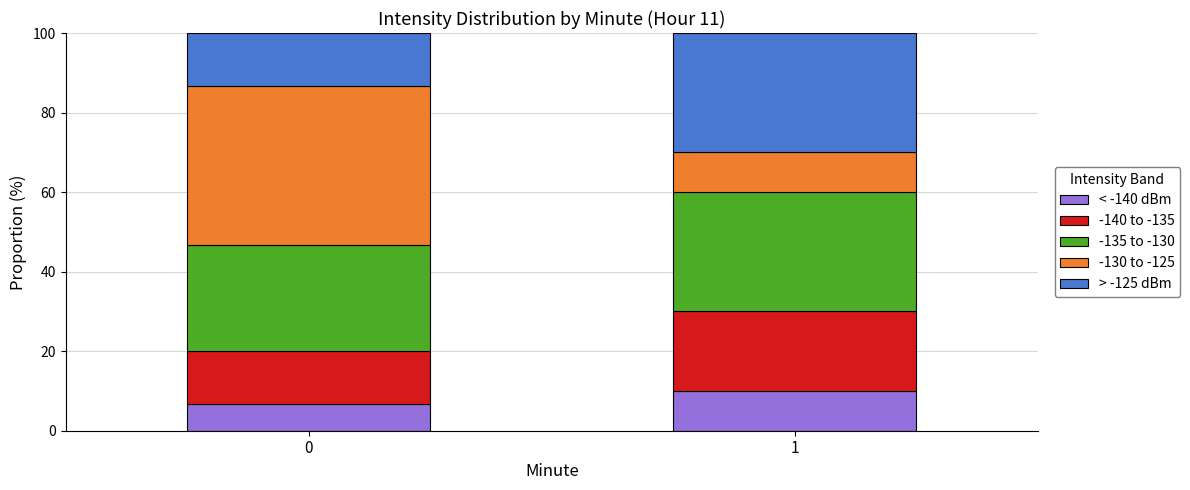

What is the sum of all < -140 dBm values?

16.7